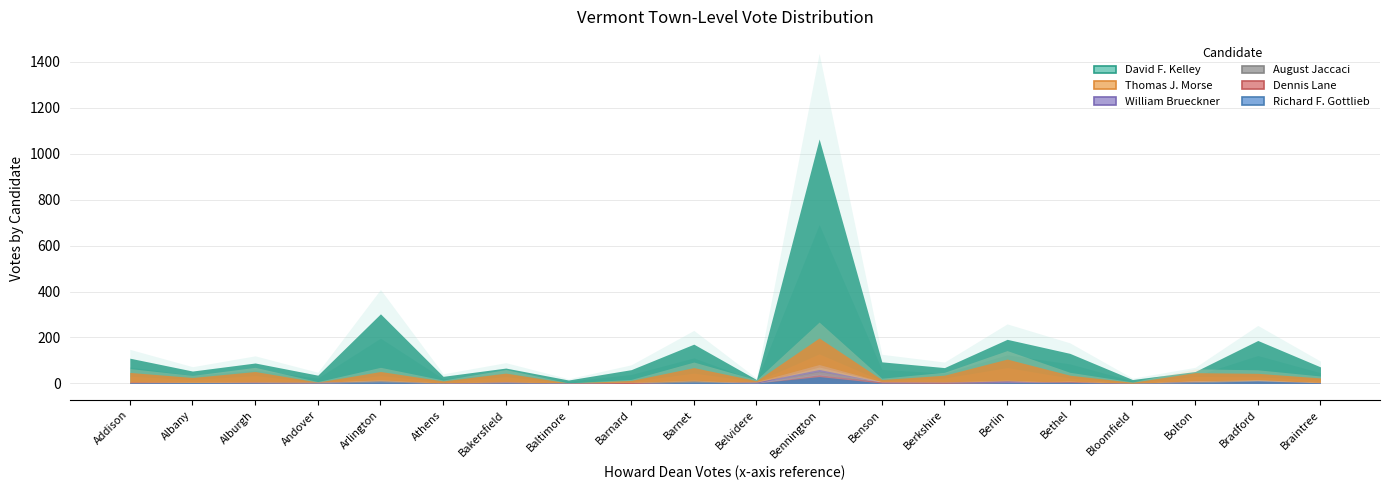

How many positive values does the William Brueckner series have?

18